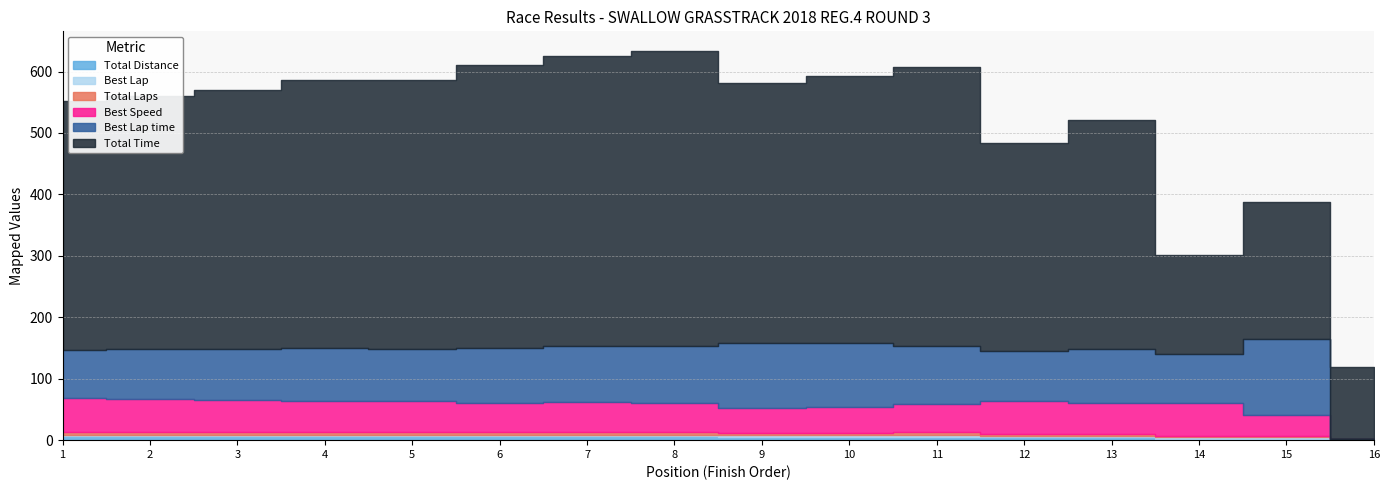

How many positive values does the Best Speed series have?

15